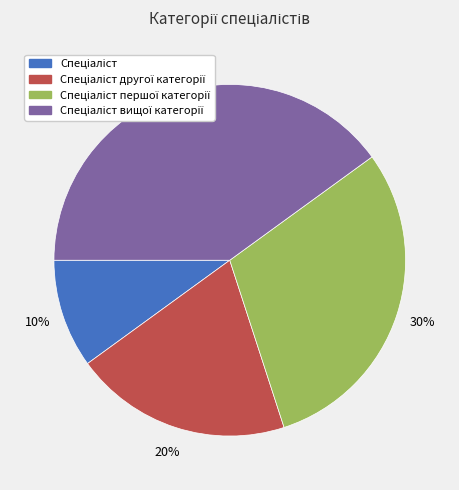

To the nearest percent, what is the difference between the largest and smallest slice percentages?

30%